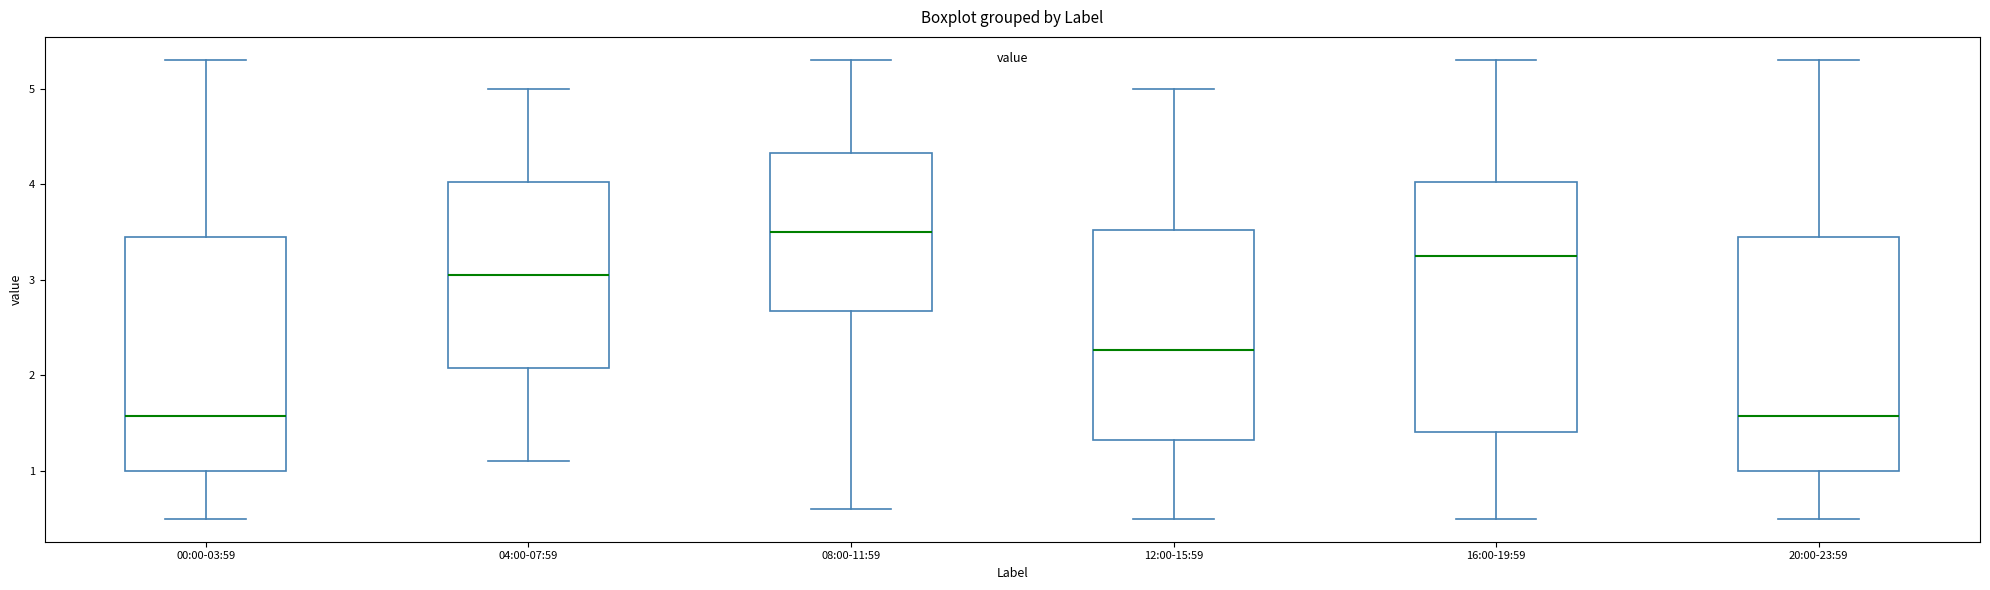

Which box's median line is the highest?

08:00-11:59